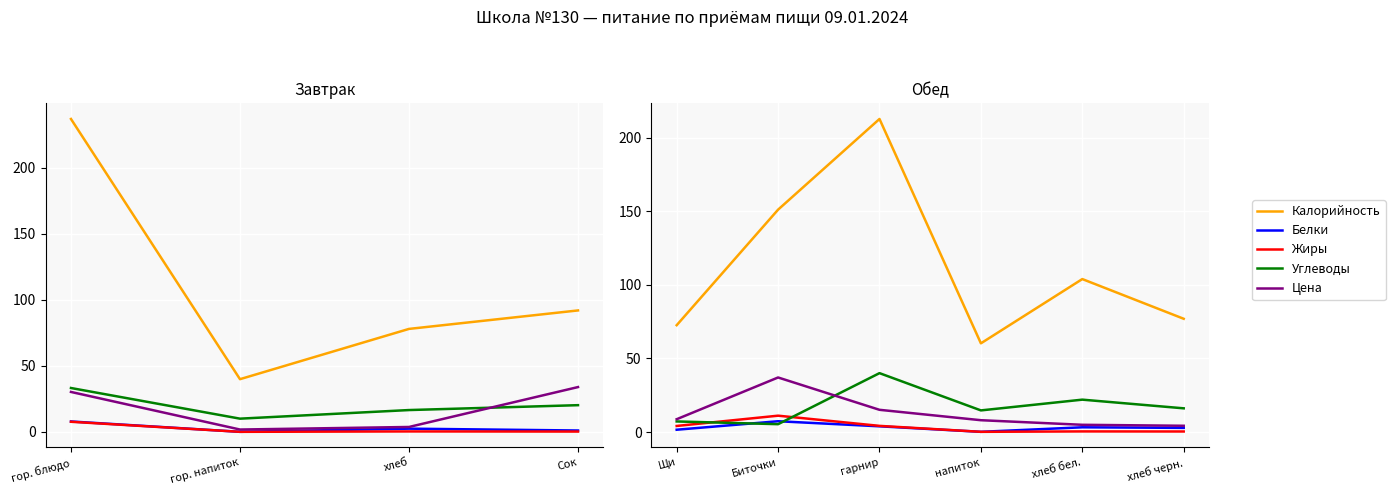

How many data points does each series have?

6